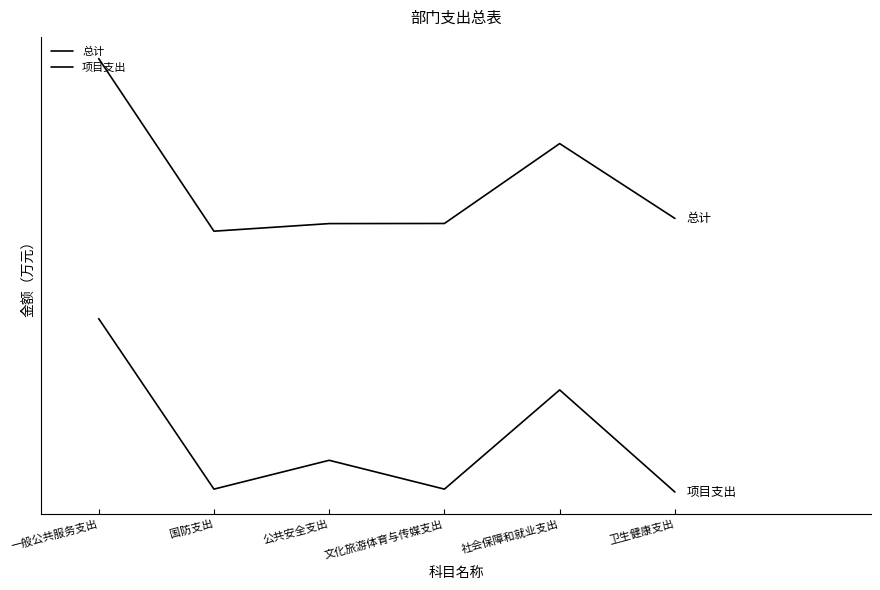

At which category is the sum across all series the highest?

一般公共服务支出